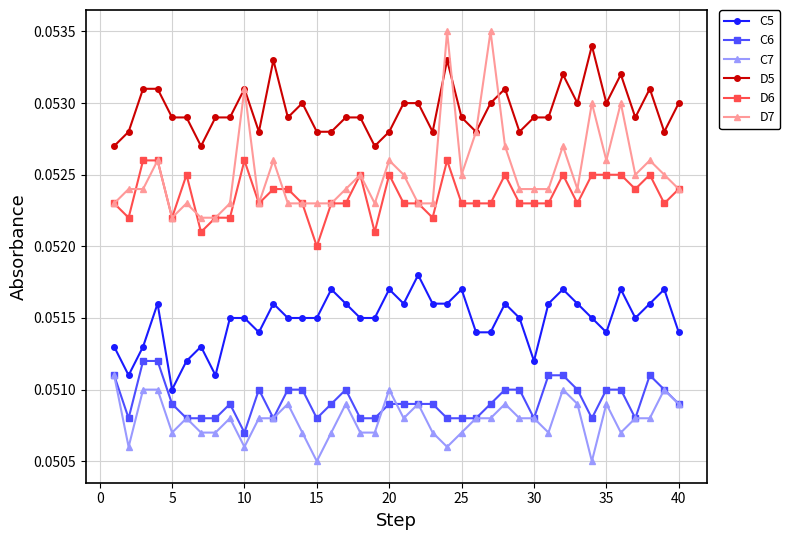

True or false: C5 has more than 0 interior local peaks.

True